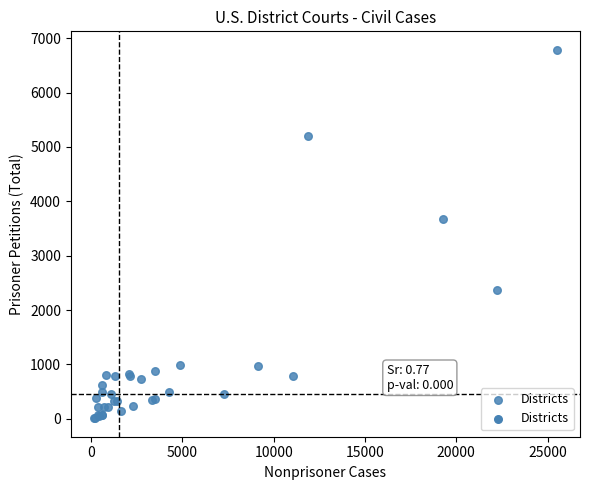

What Y value in the scatter plot is closest to 3398?

3681